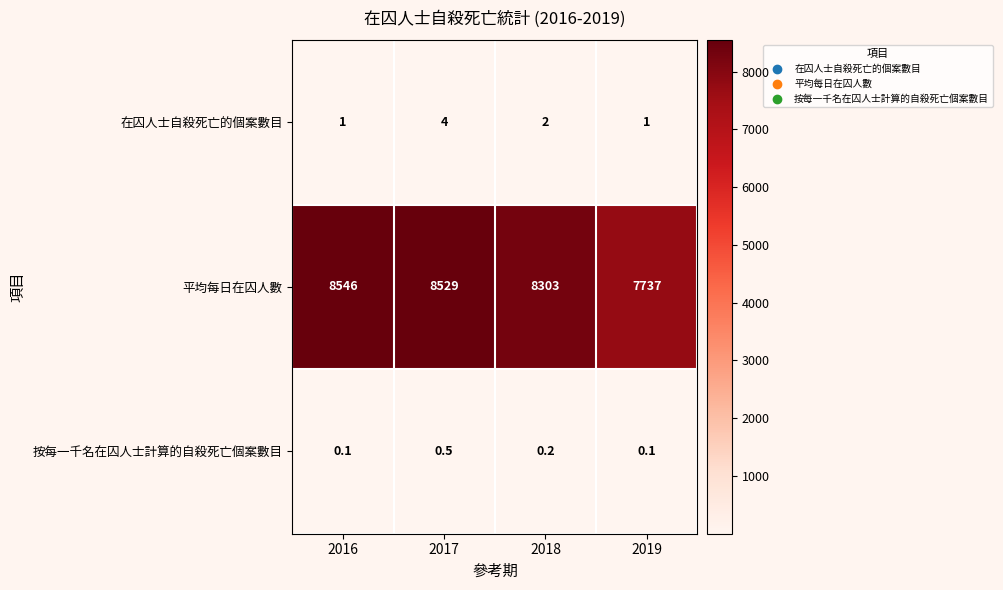

Which series has the widest spread of values?

平均每日在囚人數